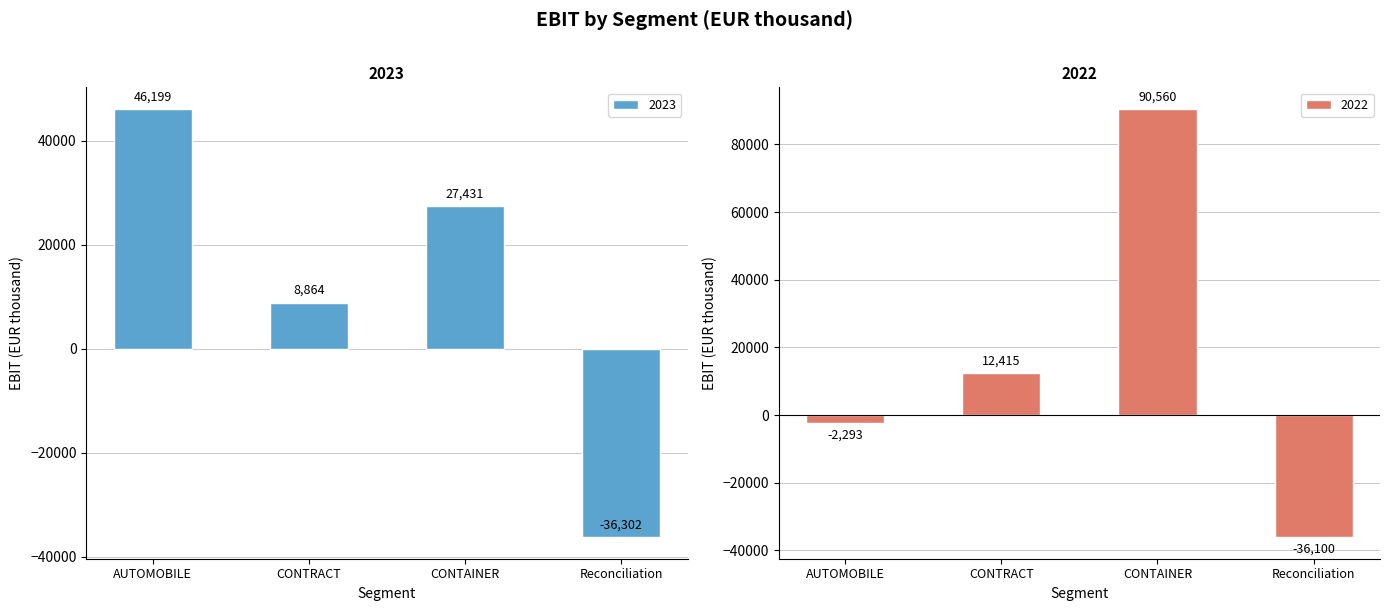

True or false: 2022 has a value of -51012 at Reconciliation.

False